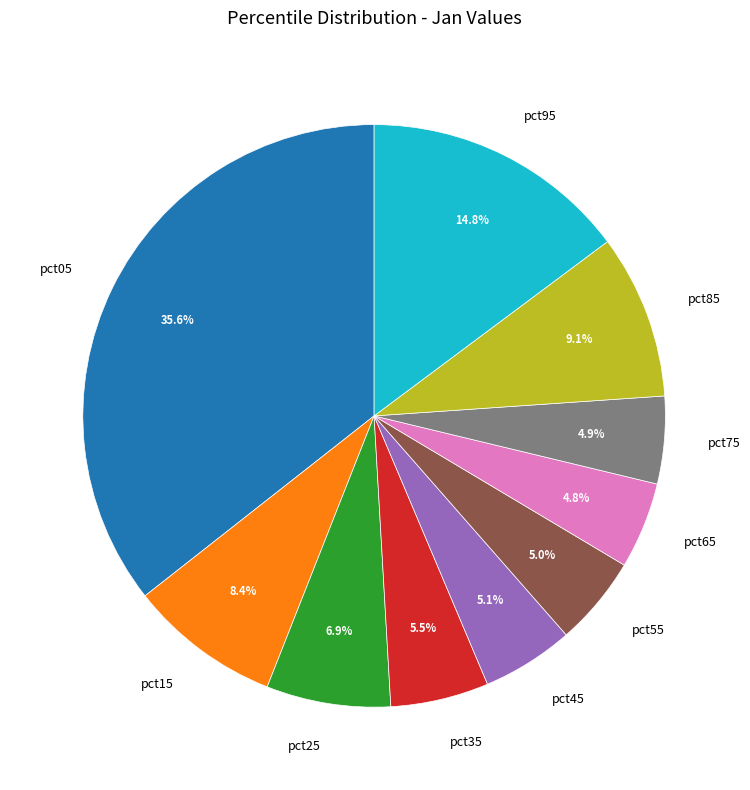

The pct25 slice represents 16% of the pie. True or false?

False